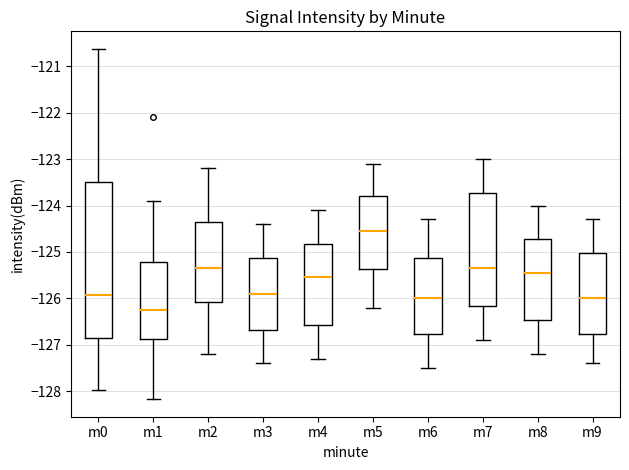

Where does the lower whisker of the box for m4 end on the y-axis? The values are not printed on the chart, so give them approximately, as read against the axis.

-127.3